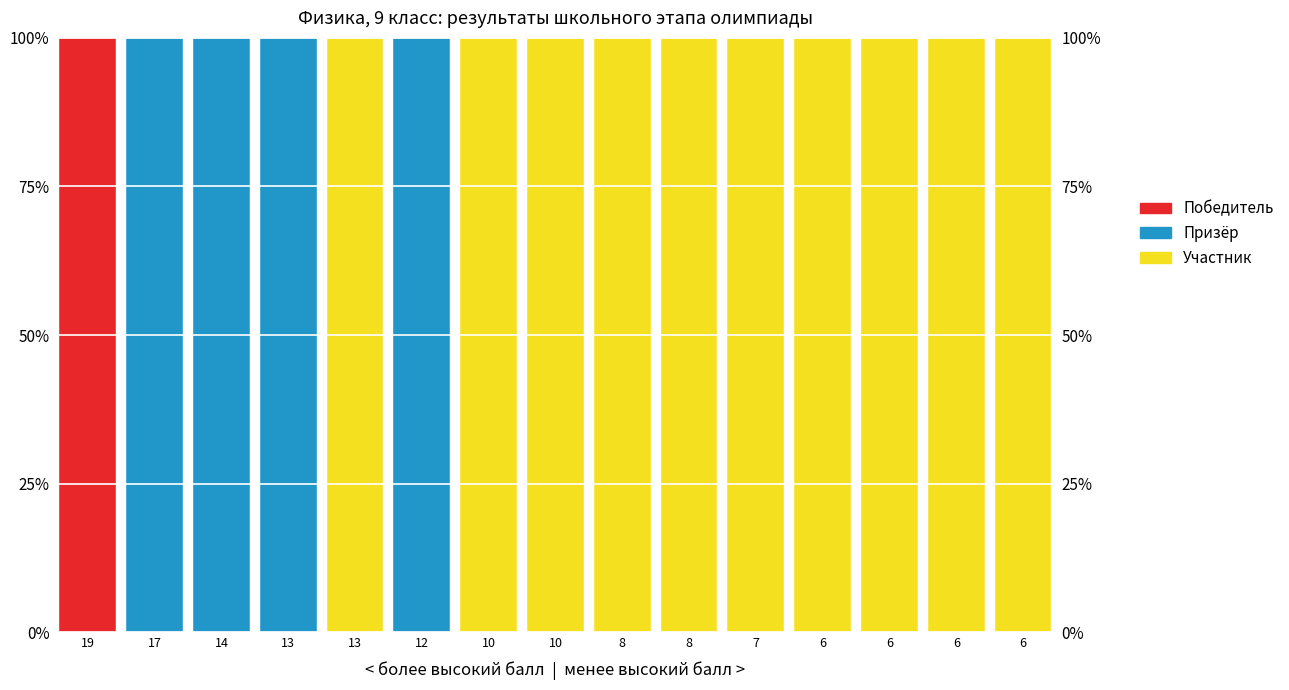

What is the total value across all series at 19?

100